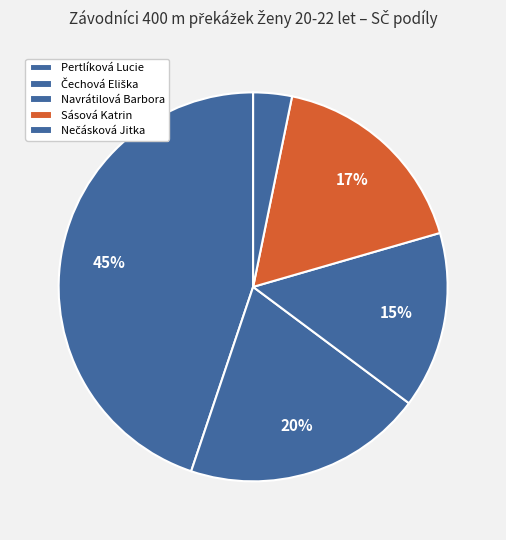

Rank the categories by value from highest to lowest.

Pertlíková Lucie, Čechová Eliška, Sásová Katrin, Navrátilová Barbora, Nečásková Jitka